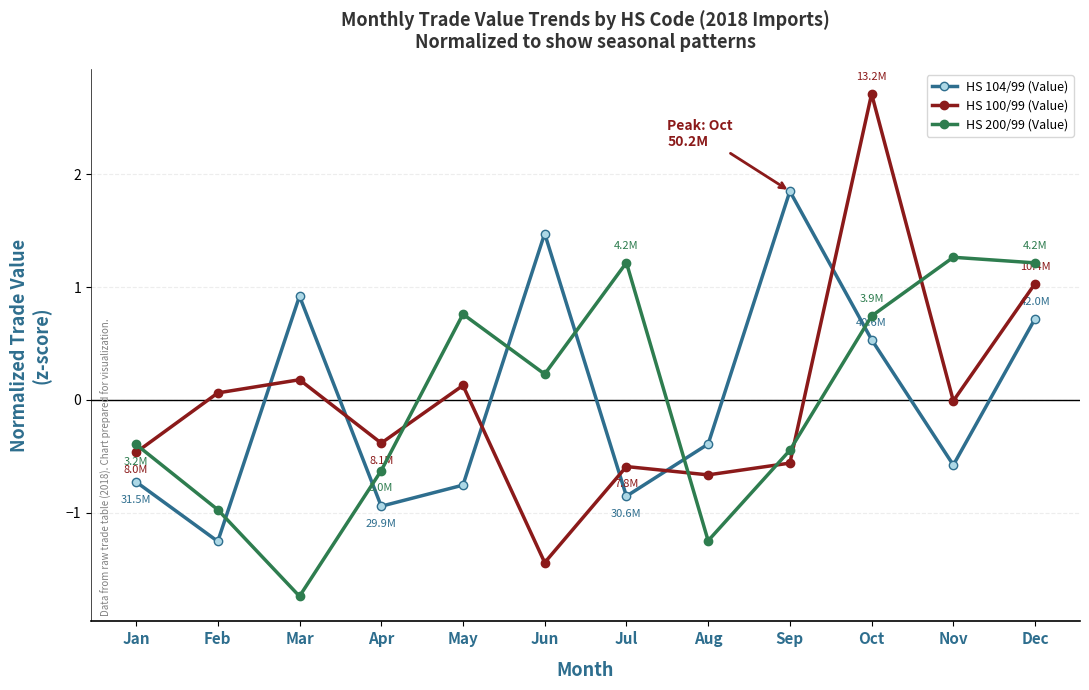

At which category does the chart reach its minimum across all series?

Mar